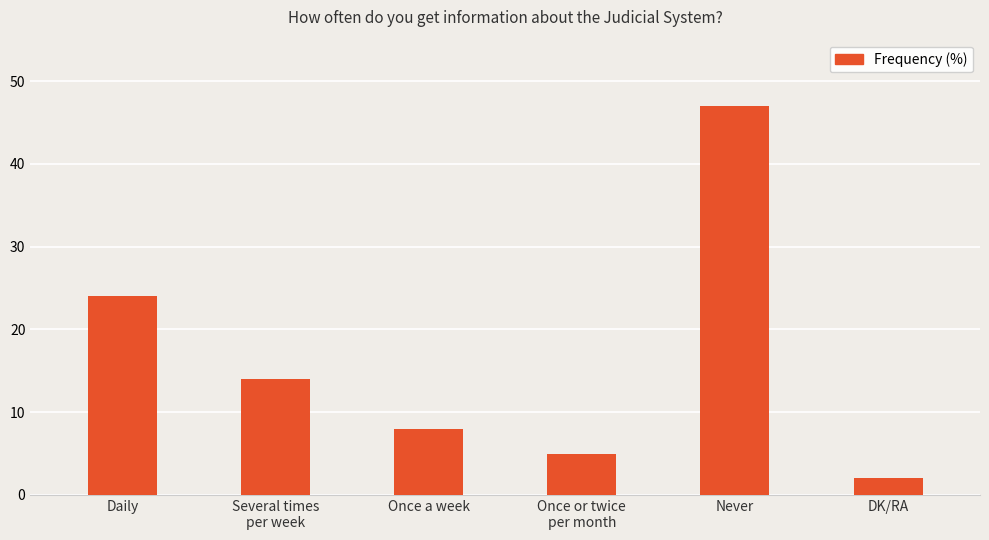

What is the maximum value shown in the chart?

47